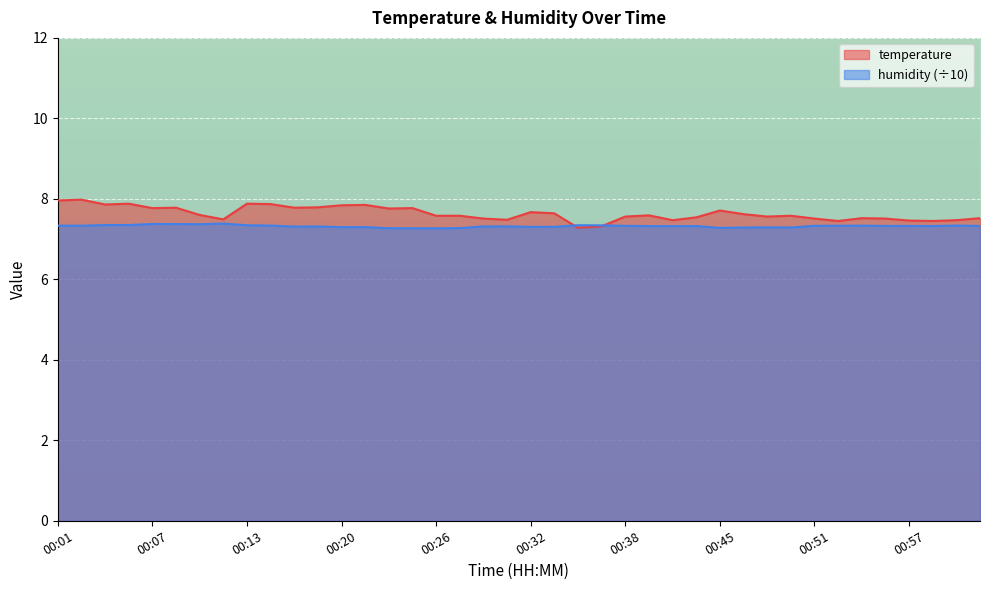

What value does the temperature series have at 00:32?

7.7